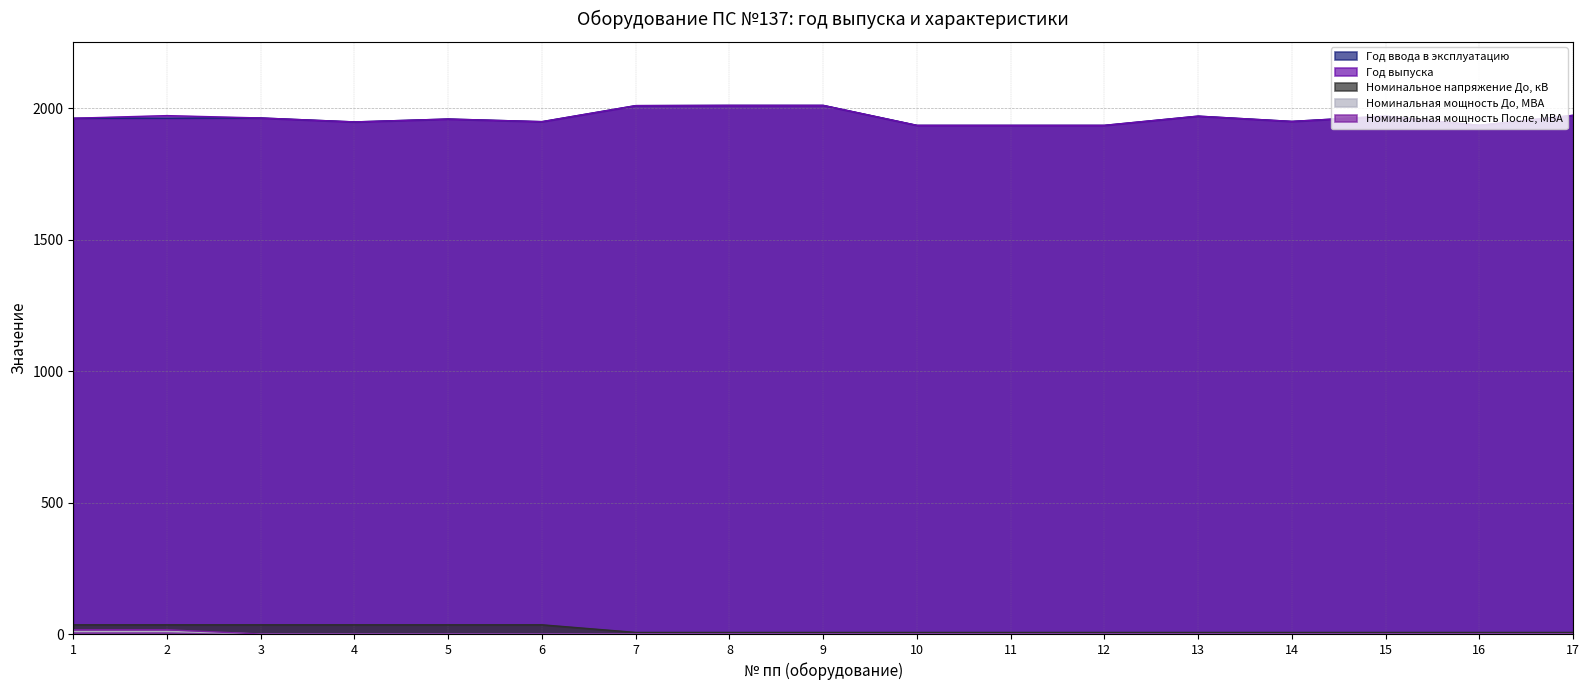

At which category is the sum across all series the highest?

8